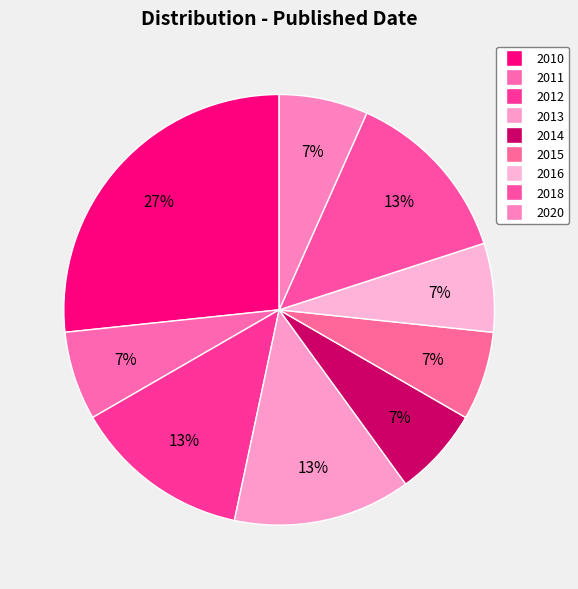

To the nearest percent, what is the combined percentage of 2013 and 2011?

20%